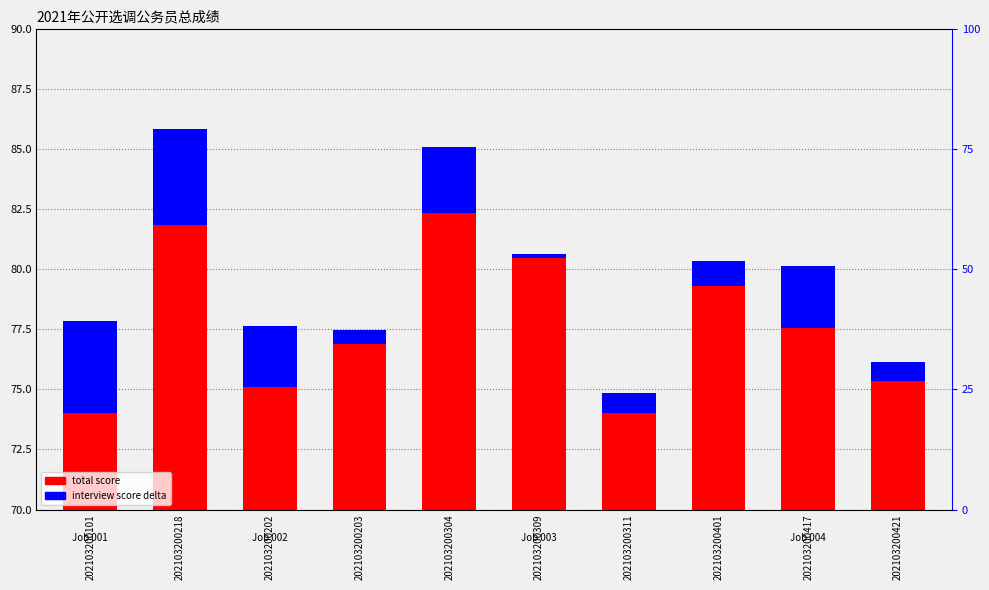

Rank the series by their average value, from highest to lowest.

total score, interview score delta